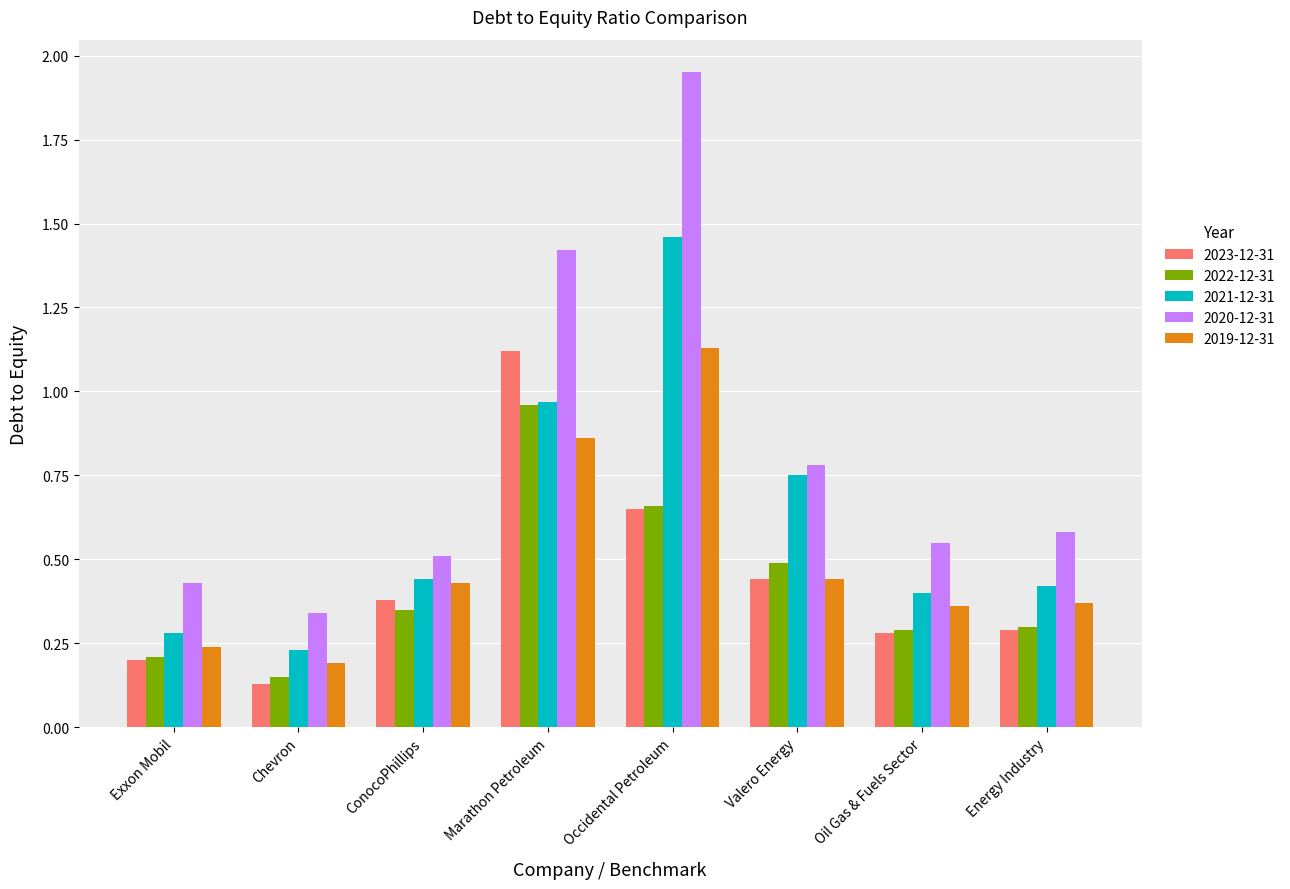

At which label is 2022-12-31 closest to 0?

Chevron